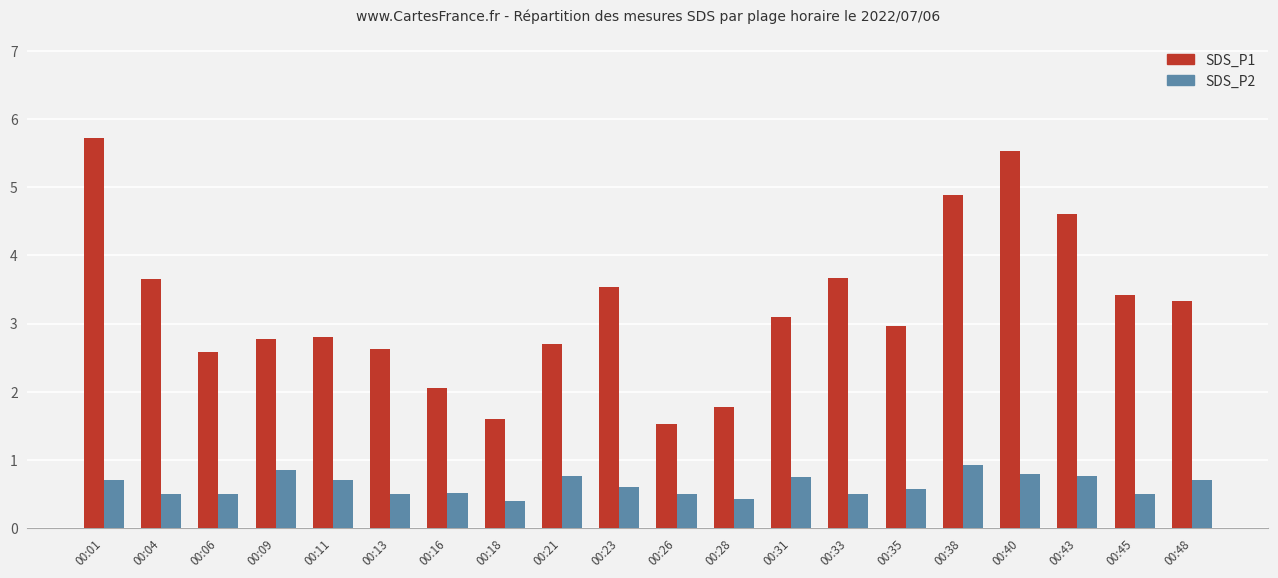

How many values in the SDS_P1 series are below 3?

10